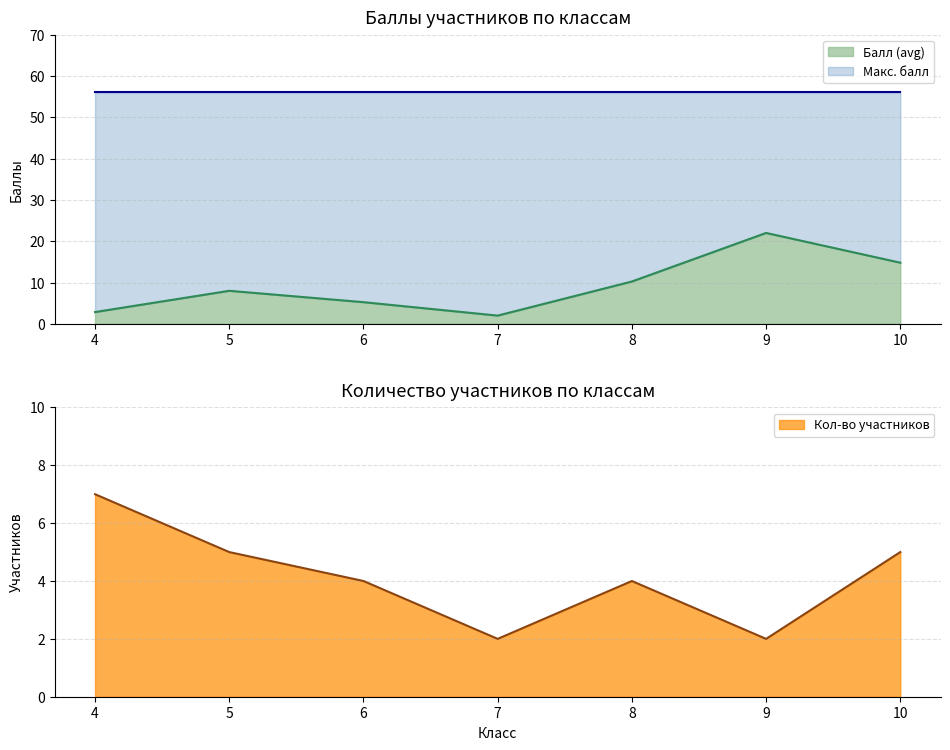

Where do Кол-во участников and Балл (avg) first cross each other?

4 and 5